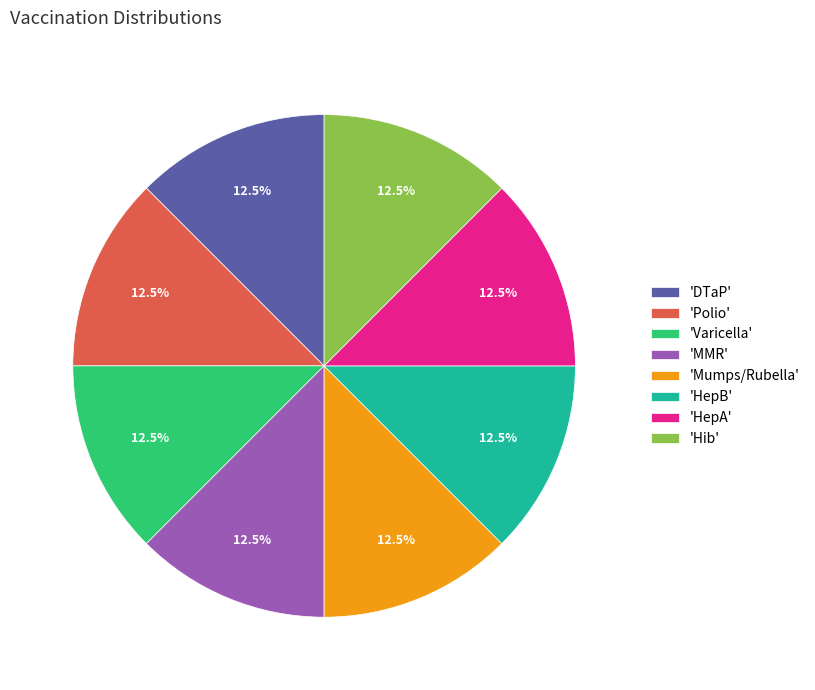

What is the ratio of the value at 'Varicella' to the value at 'DTaP'?

1.0